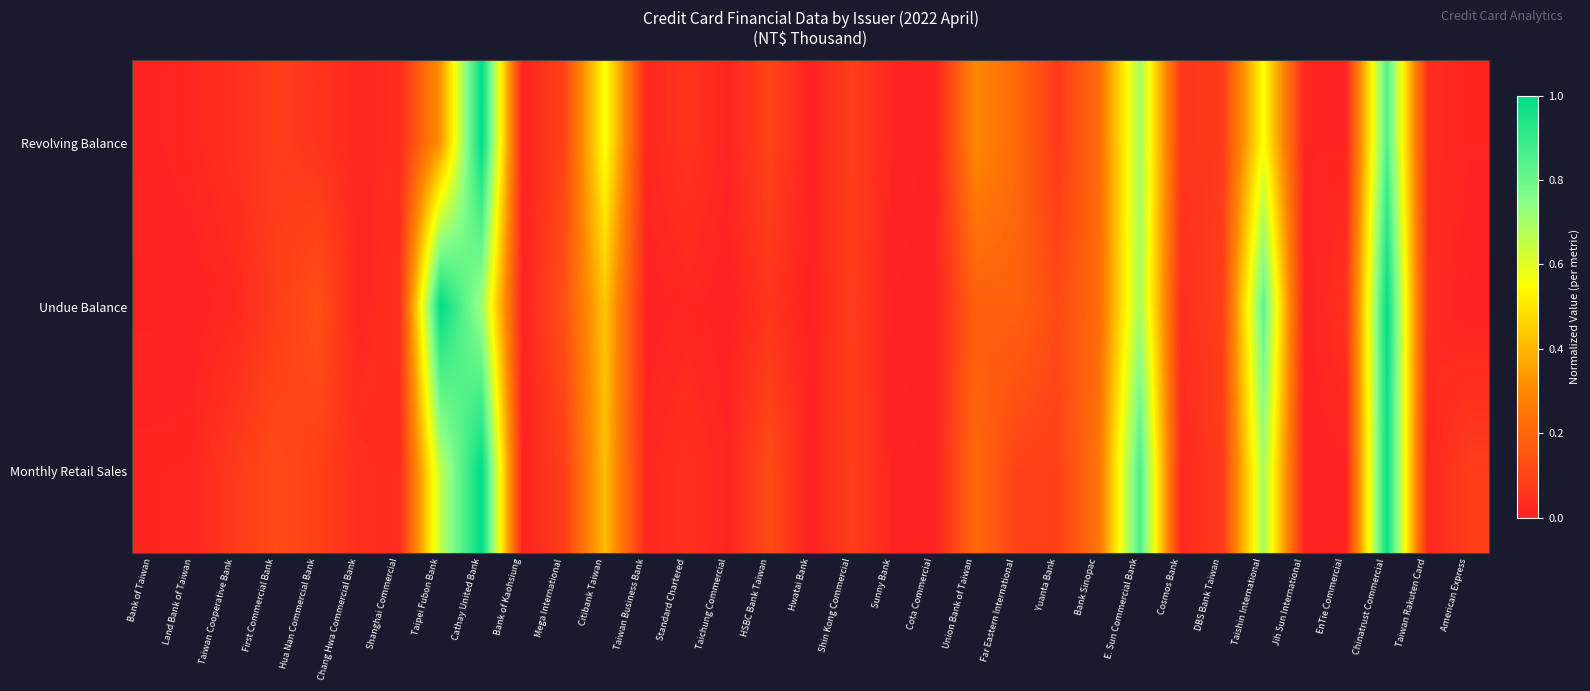

Count the number of categories in the chart.

33